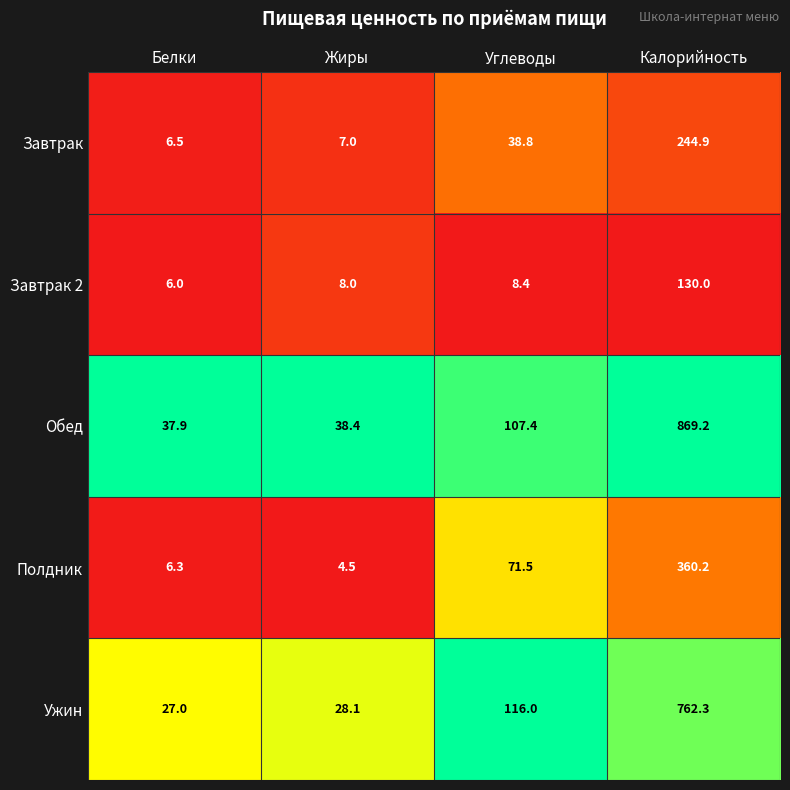

Which series has the largest total across all categories?

Обед